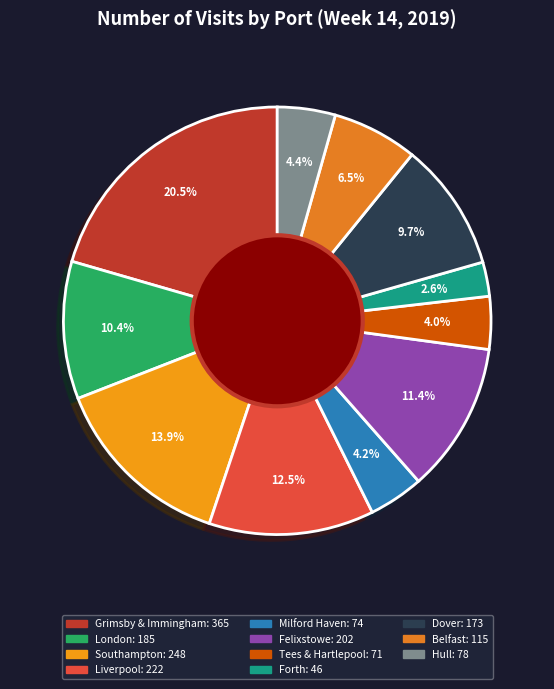

To the nearest percent, what is the average slice percentage?

9%